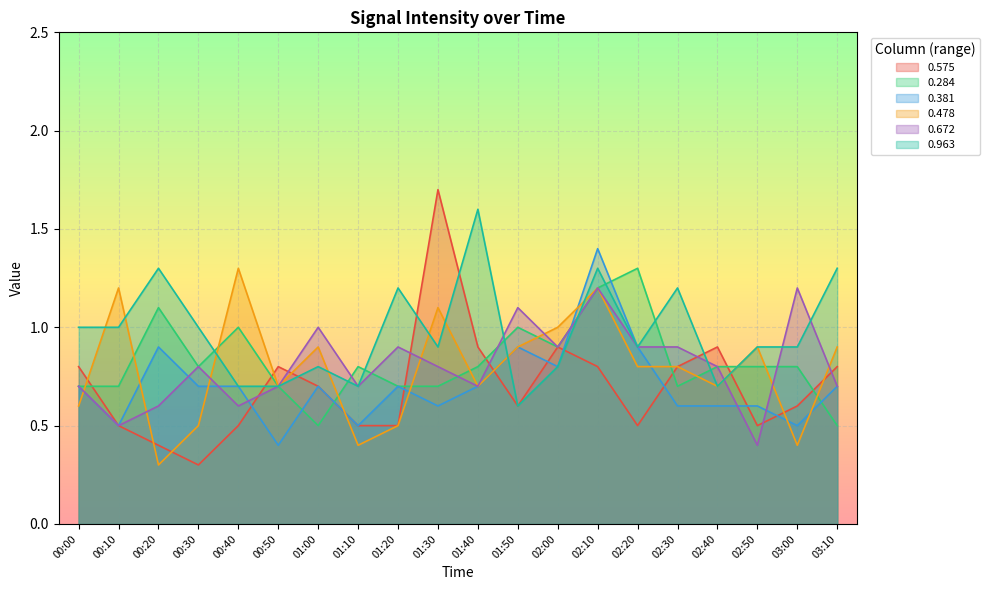

What value does the 0.963 series have at 00:10?

1.0